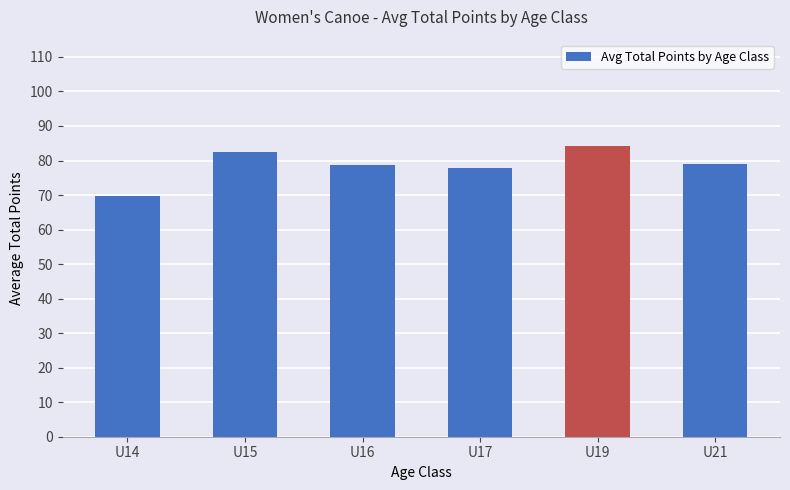

What is the sum of all values?

472.0